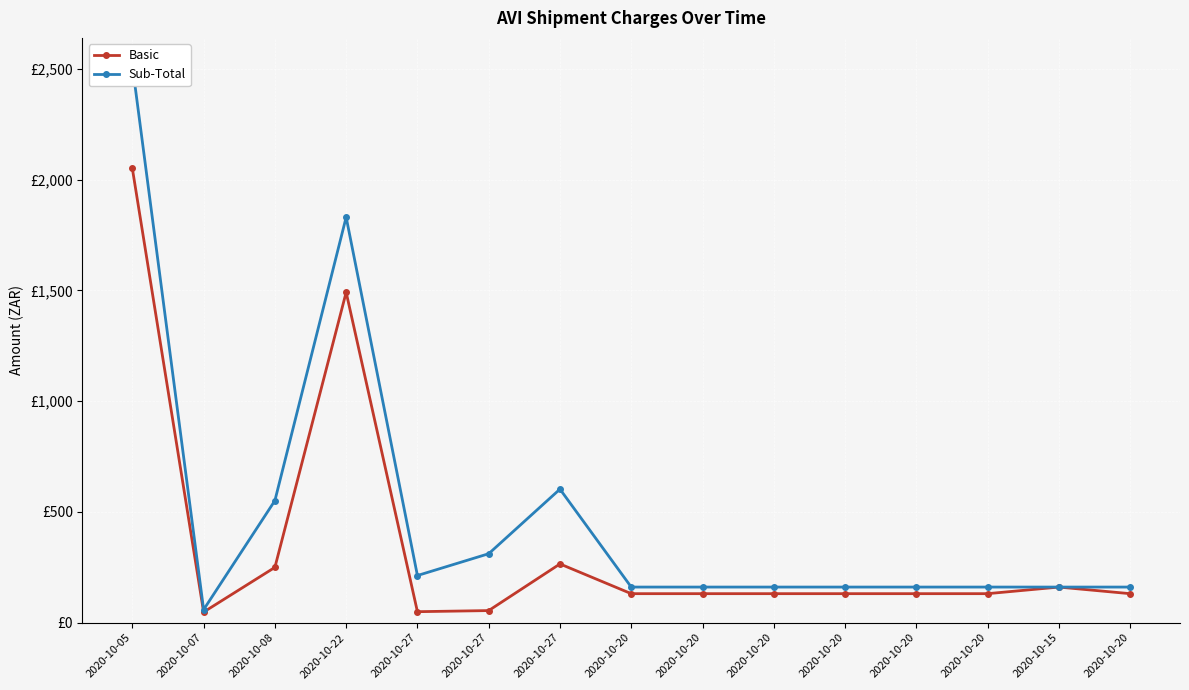

Rank the series at 2020-10-20 from lowest to highest value.

Basic, Sub-Total